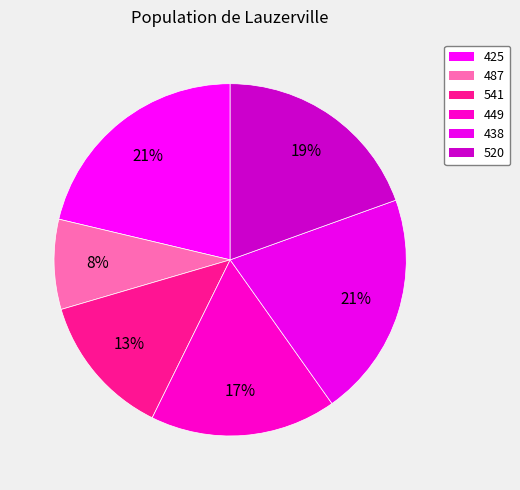

Which category has the biggest portion of the pie?

425